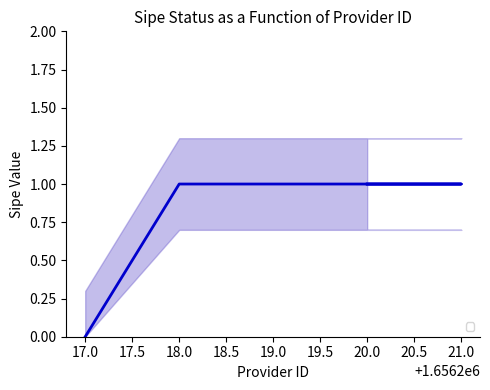

Where does the _sipe_upper series first go above 1?

1656218